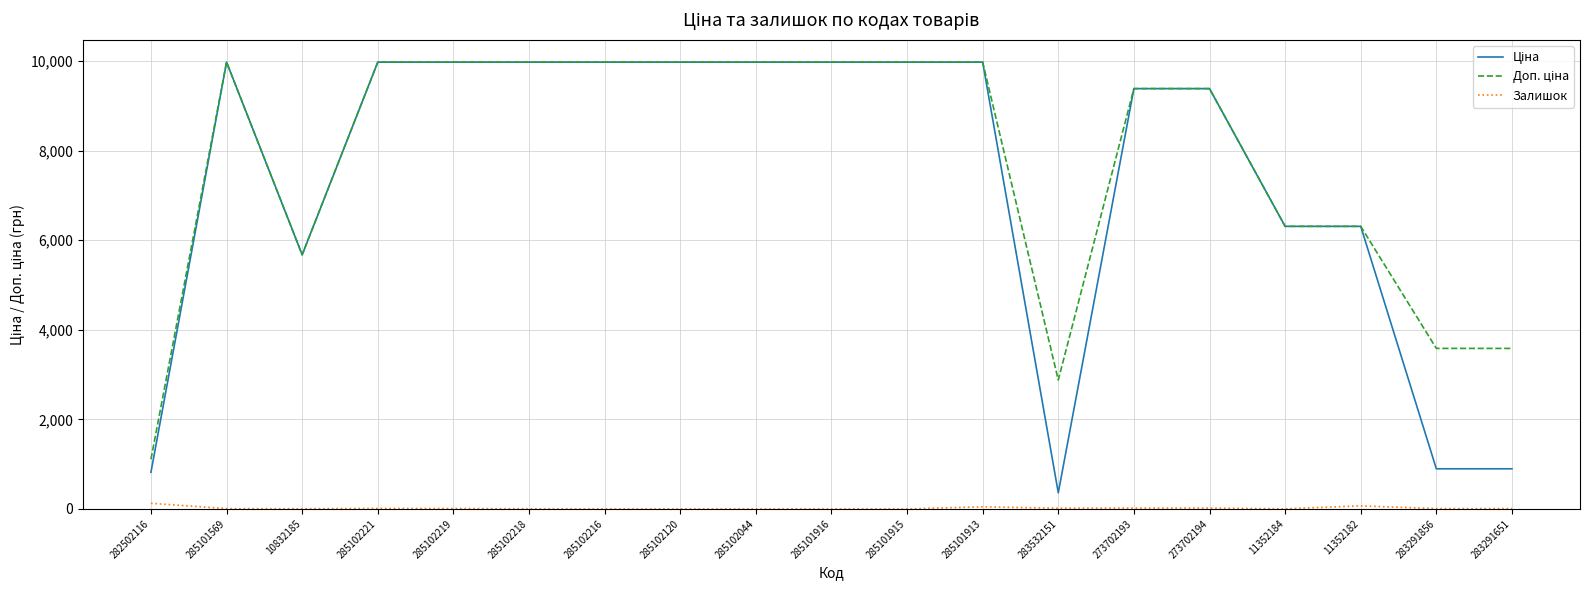

Is this an area chart (filled region under the line)?

No